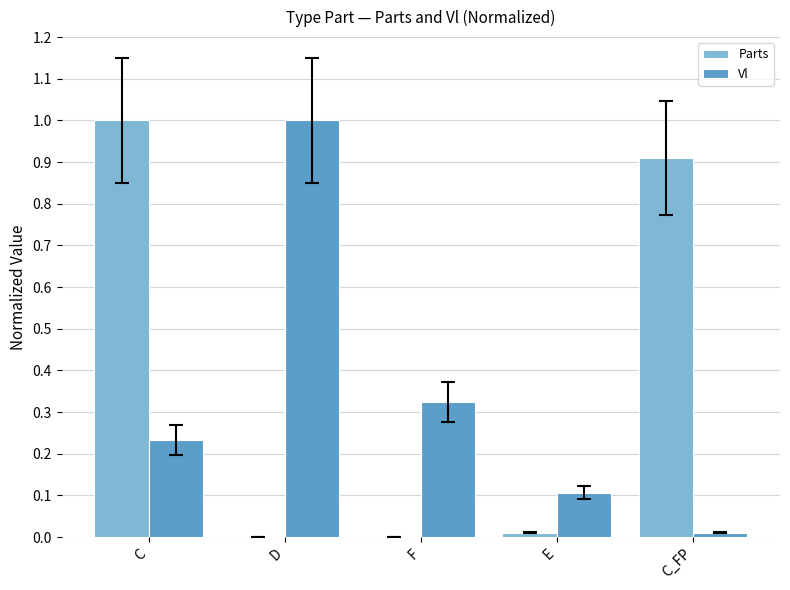

How many groups of bars are there?

5